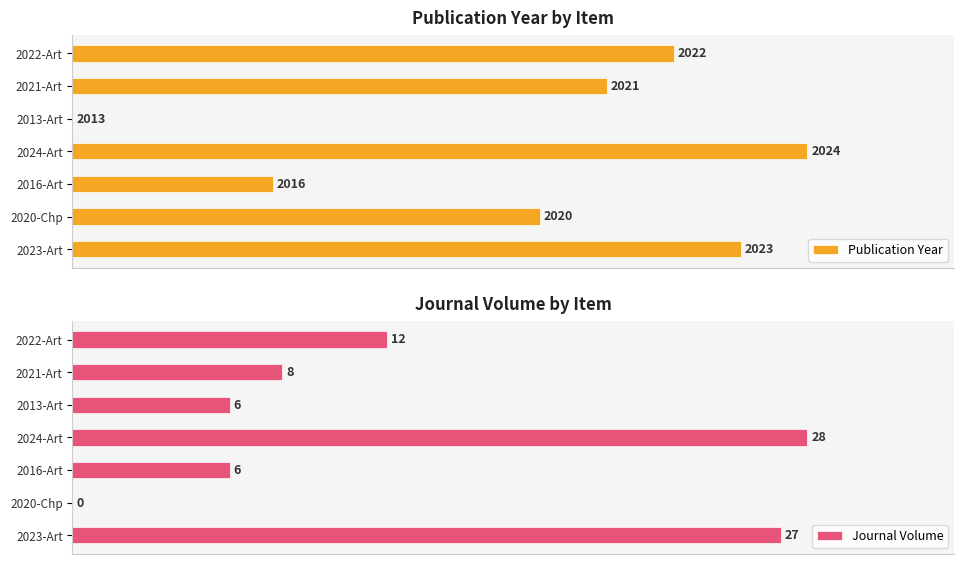

How many data points does each series have?

7